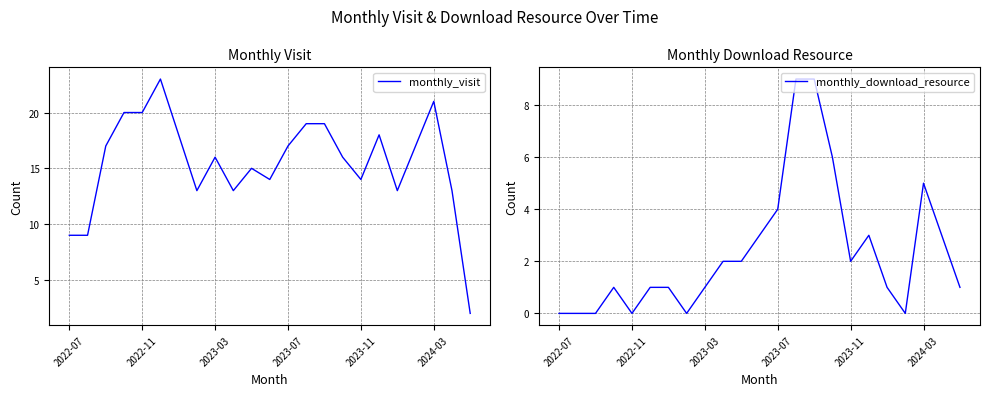

List the series in order of their overall mean, highest first.

monthly_visit, monthly_download_resource